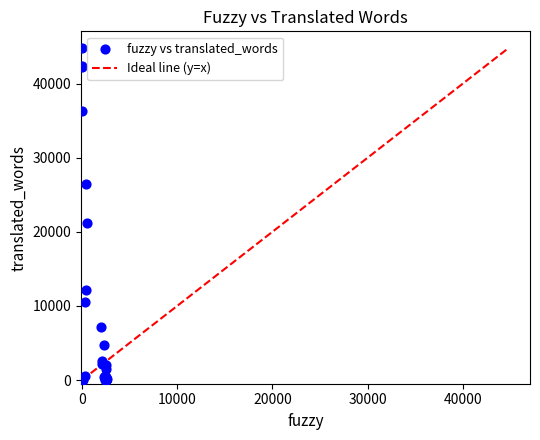

What Y value in the scatter plot is closest to 22405?

21253